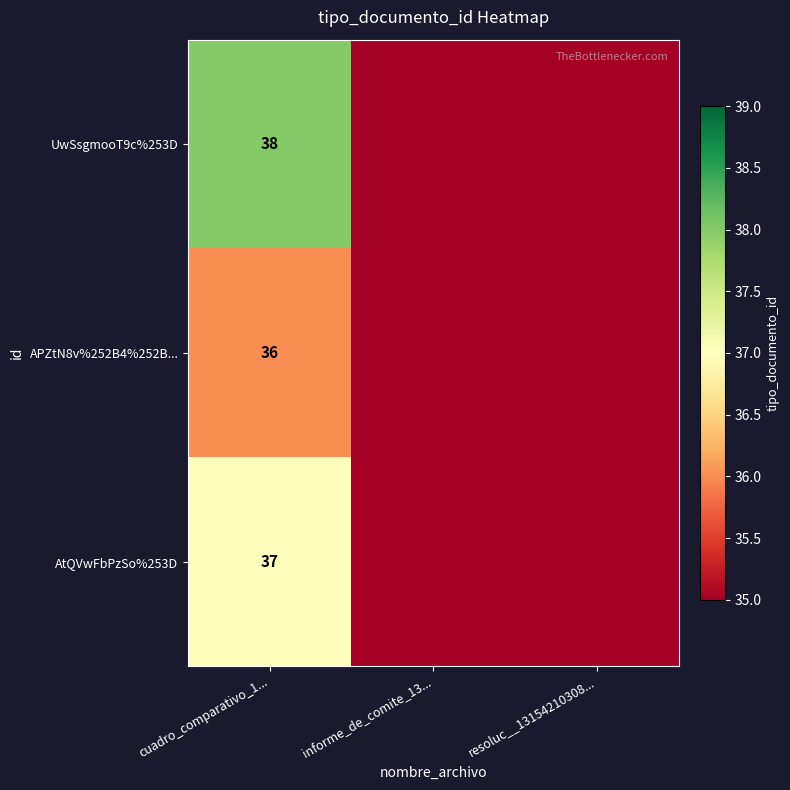

Which has a higher value, informe_de_comite_13... or cuadro_comparativo_1...?

cuadro_comparativo_1...